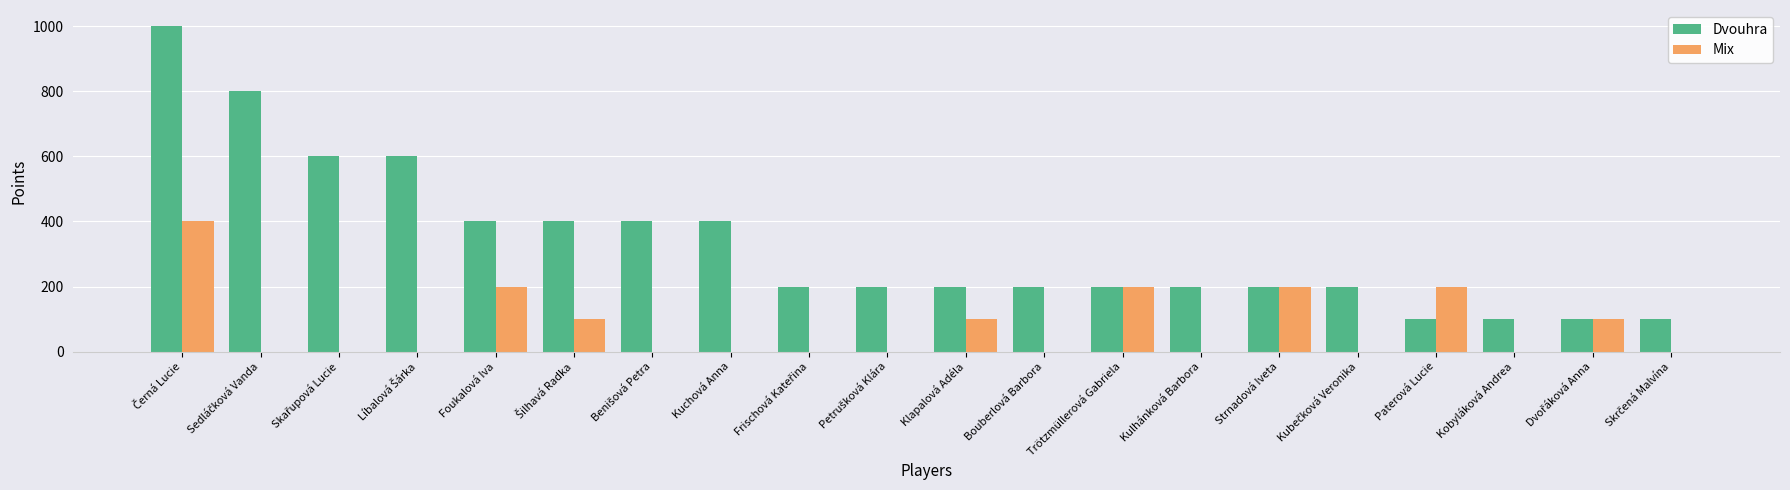

What is the sum of all Dvouhra values?

6600